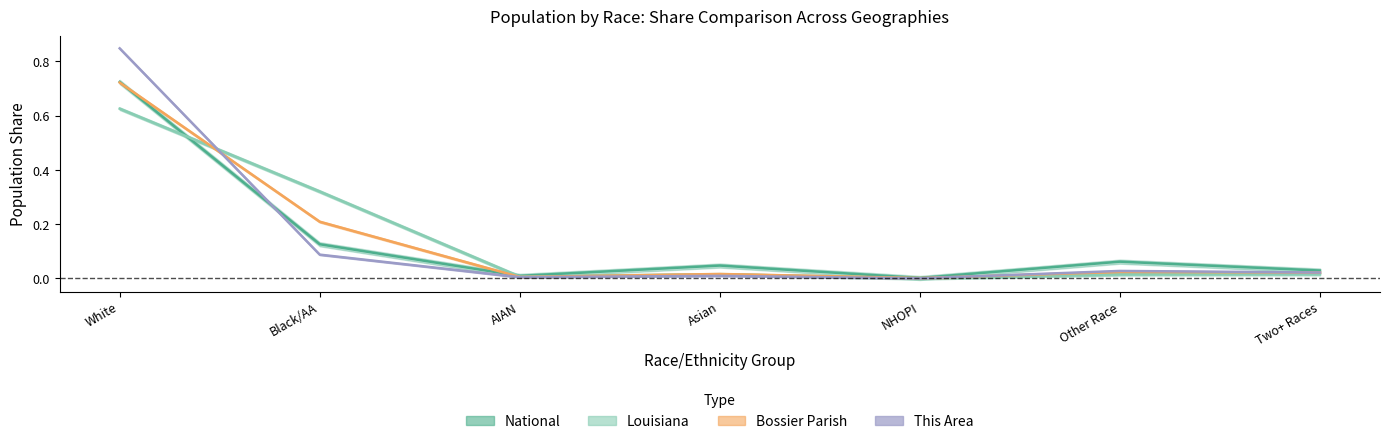

What is the difference between the This Area values at White and Two+ Races?

0.8